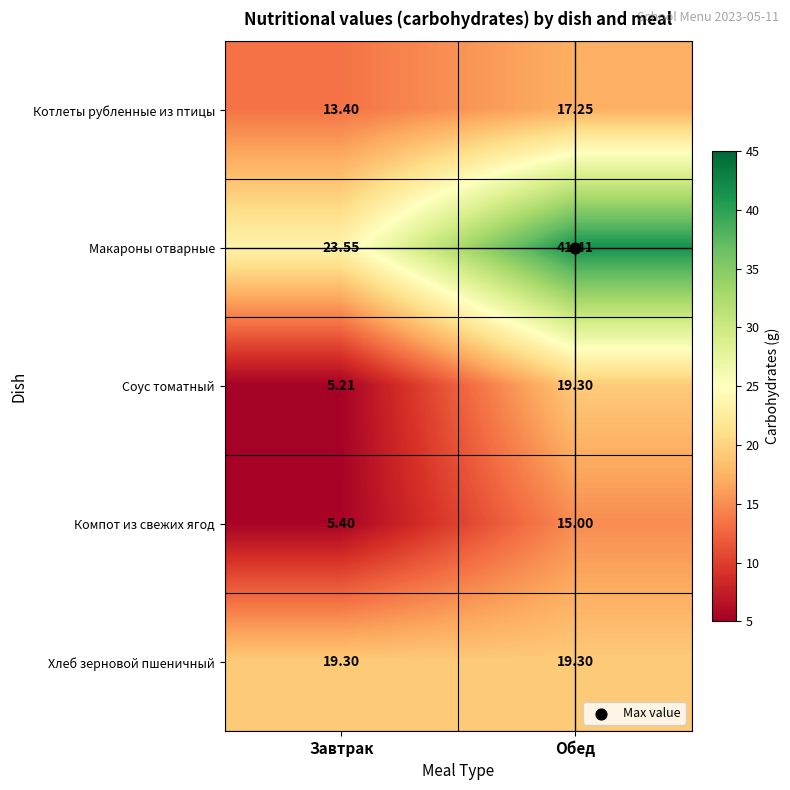

Which category has the lowest value in the Макароны отварные series?

Завтрак